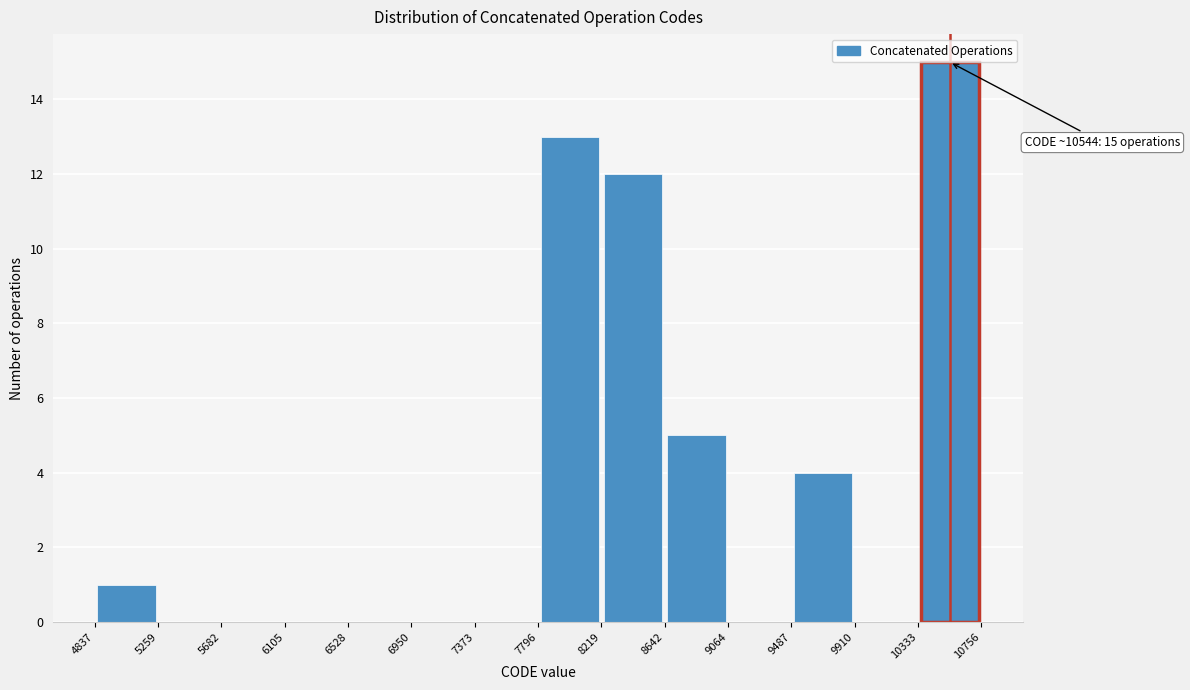

Over which range of the x-axis is the bar tallest?

10333 to 10756